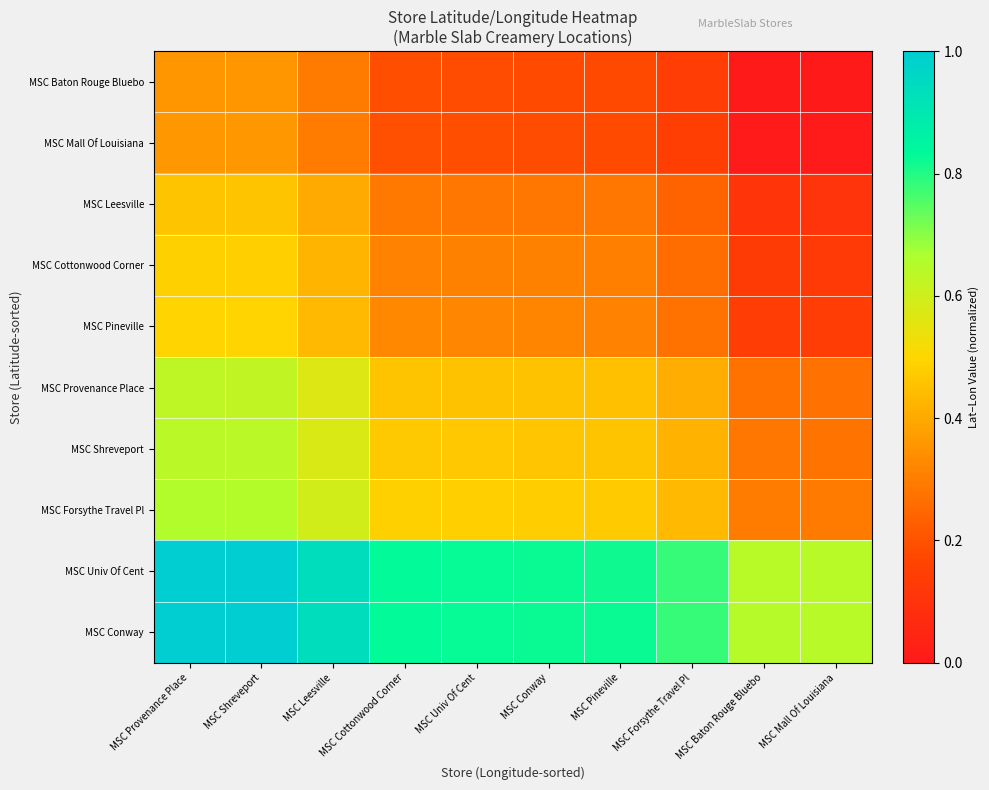

Count the number of data series in this chart.

10